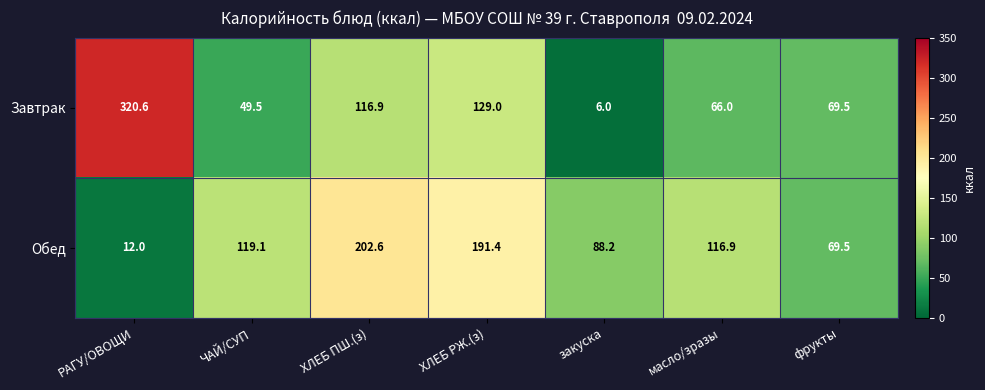

Reading left to right, extract all data points from this chart.

Завтрак: 320.6	49.5	116.9	129.0	6.0	66.0	69.5
Обед: 12.0	119.1	202.6	191.4	88.2	116.9	69.5